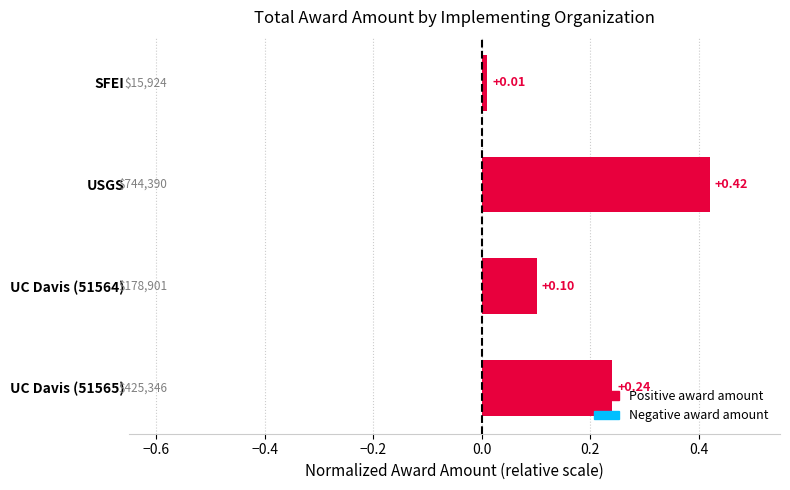

What is the label of the 1st bar from the top?

SFEI